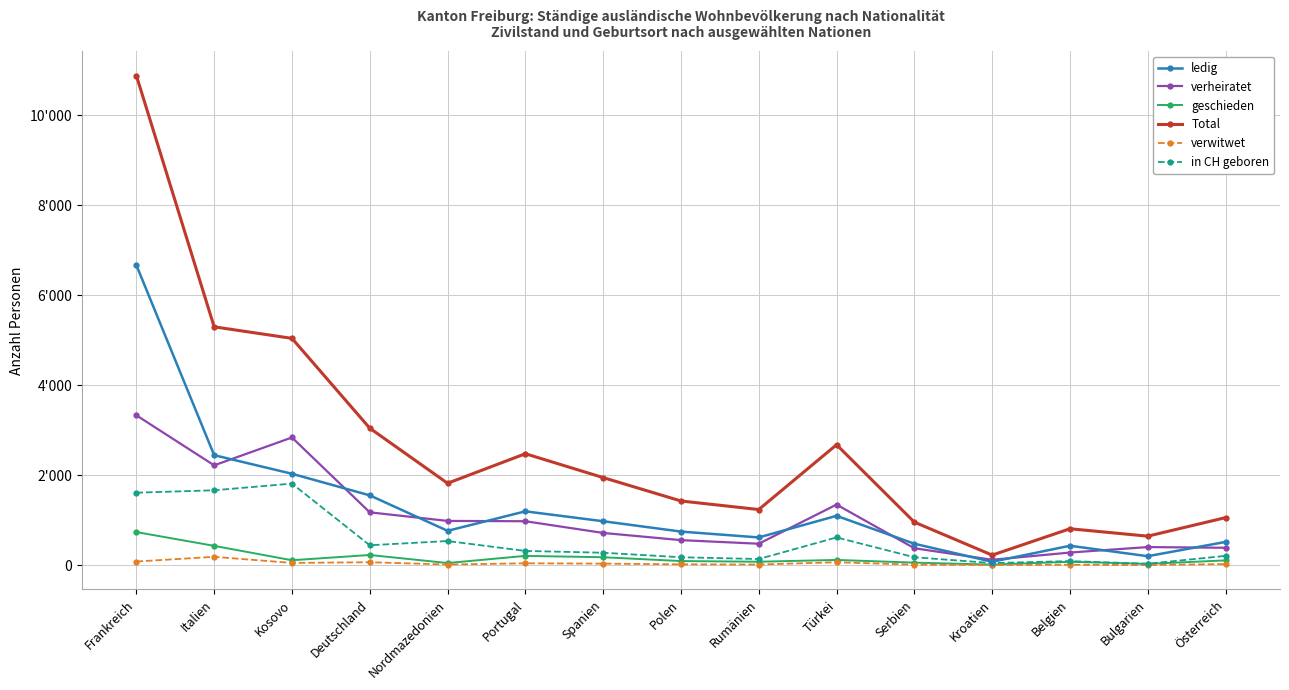

What are all the series names shown in the legend?

ledig, verheiratet, geschieden, Total, verwitwet, in CH geboren